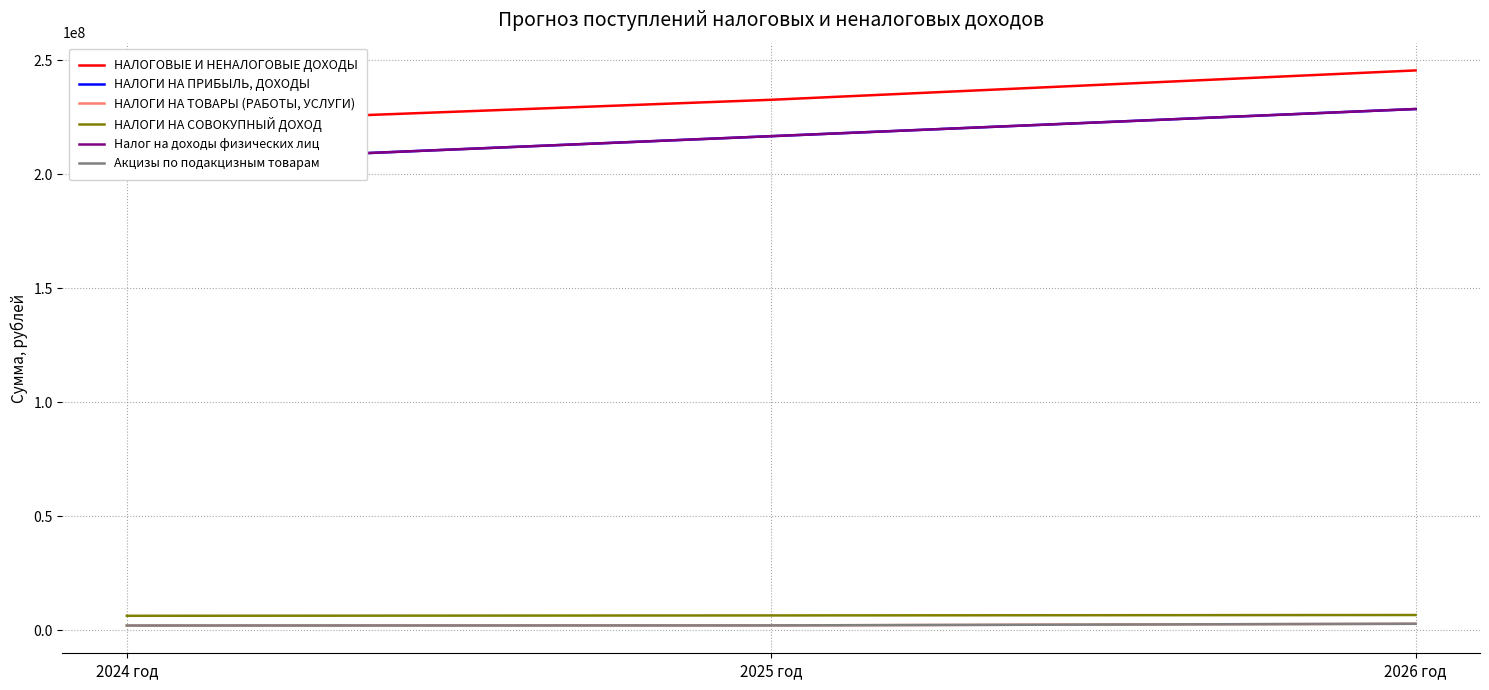

How many data points in Налог на доходы физических лиц are less than 216790290?

1